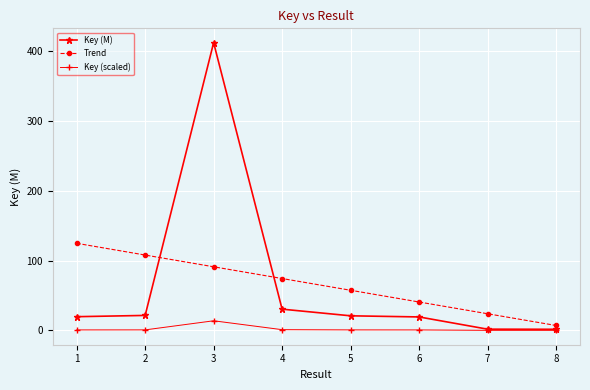

Between which two adjacent categories do Trend and Key (M) first intersect?

2 and 3